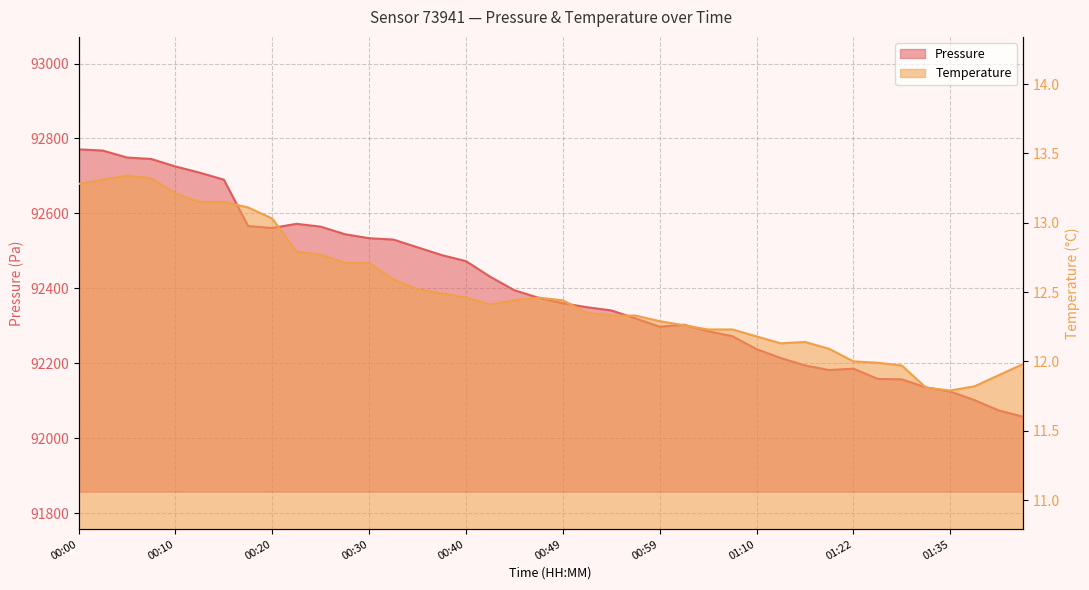

What value does the pressure series have at 00:49?

92360.4